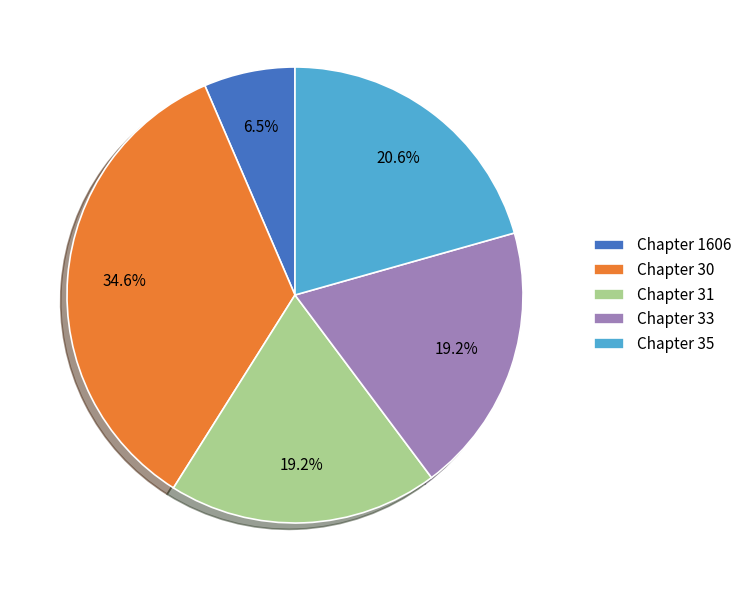

What is the largest slice in the pie chart?

Chapter 30